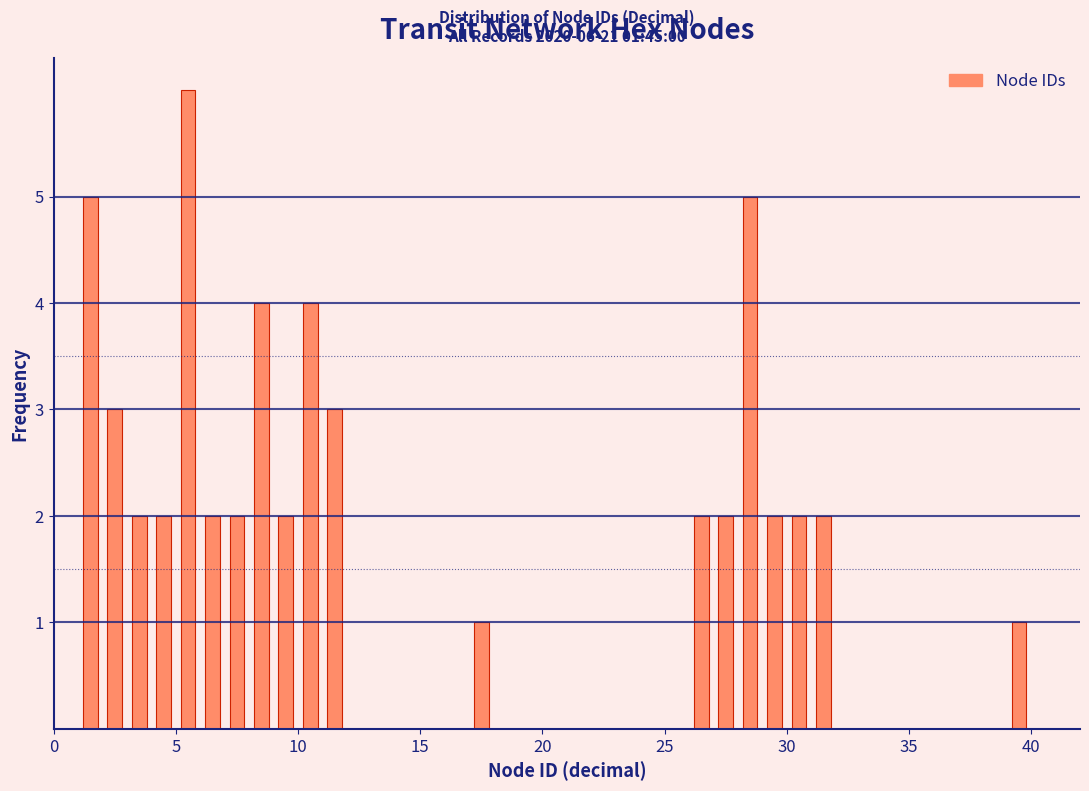

Around what value on the x-axis is the tallest bar? Give the approximate position of its centre, as read against the axis.

5.5